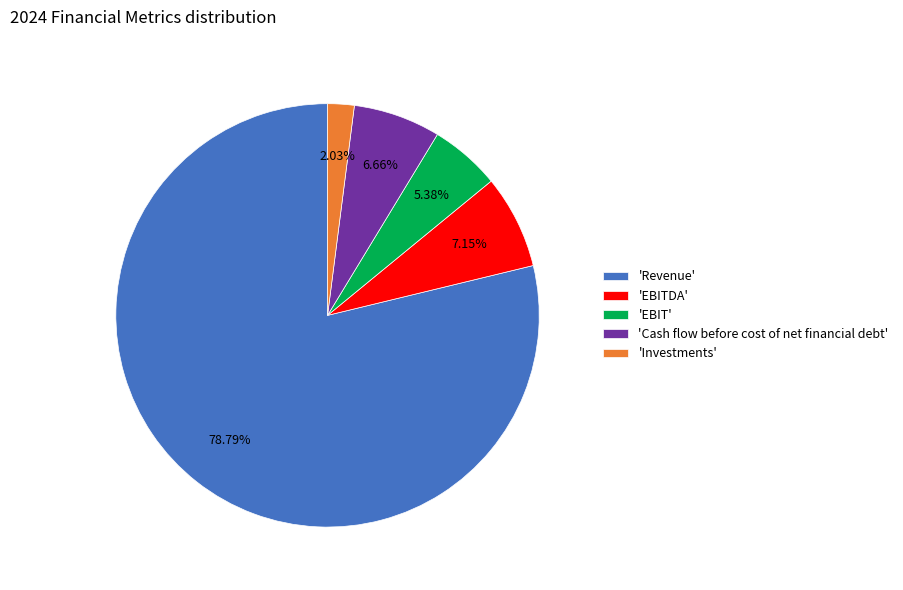

How many slices are in this pie chart?

5